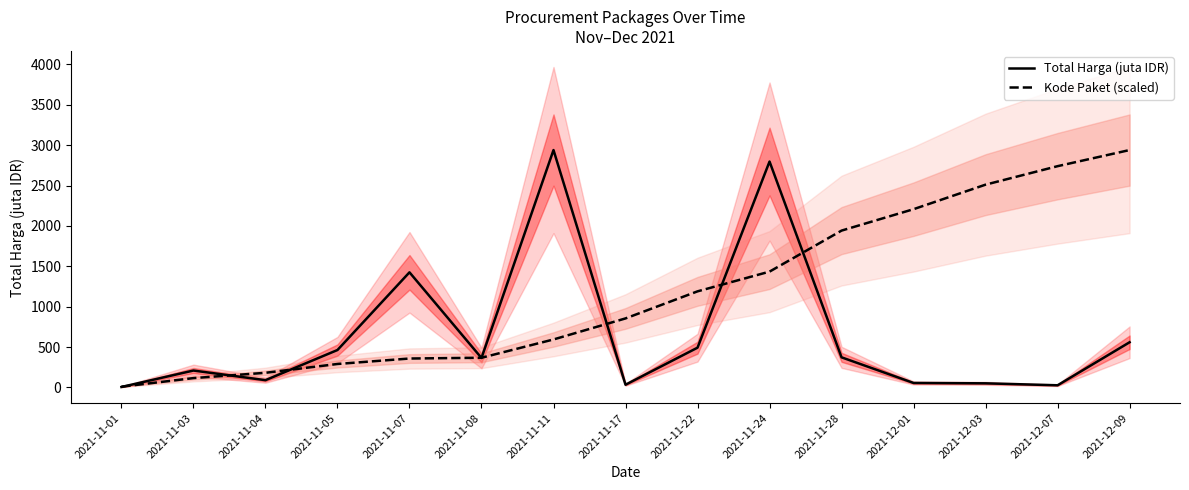

Rank the series at 2021-11-01 from lowest to highest value.

Total Harga (juta IDR), Kode Paket (scaled)